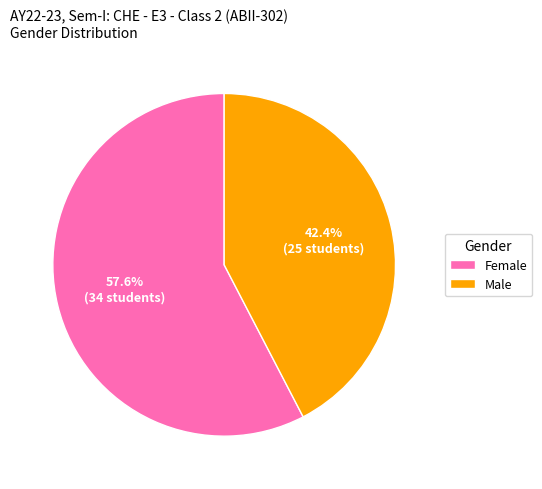

What percentage is the Male slice, to the nearest percent?

42%